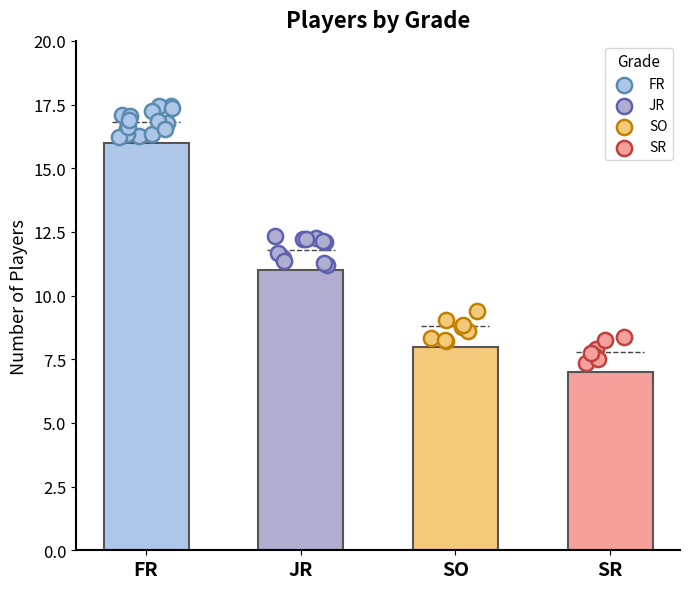

What is the change in value from FR to SO?

-8